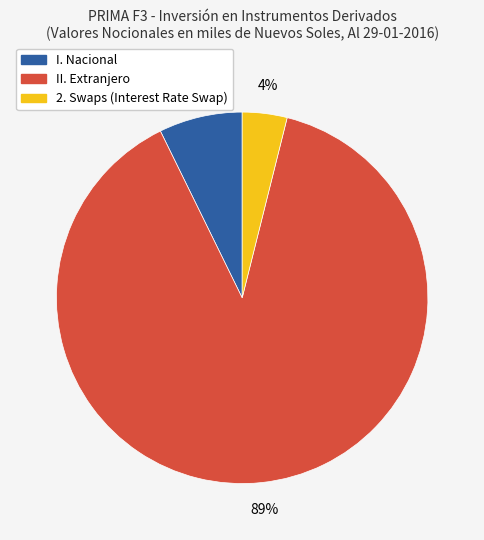

To the nearest percent, what is the difference between the largest and smallest slice percentages?

85%